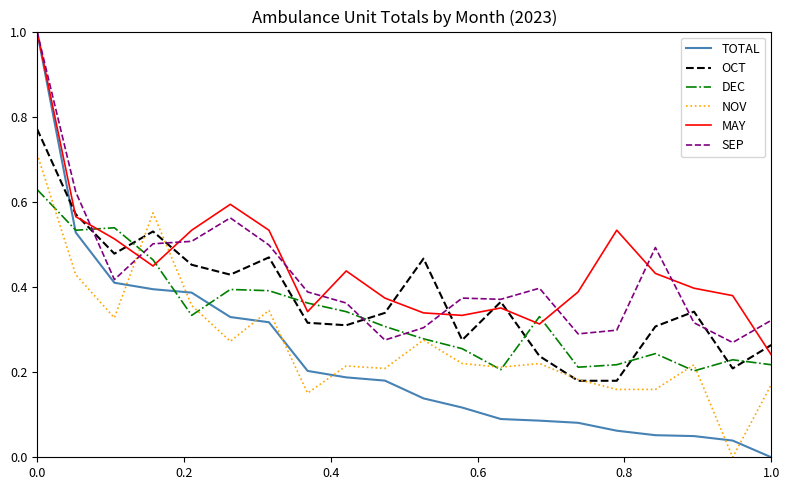

How many intersections are there between SEP and NOV?

2